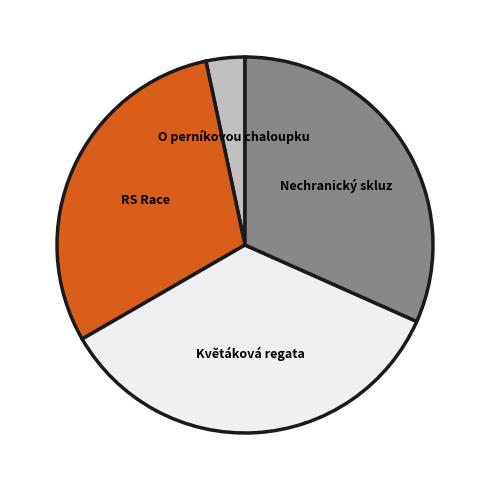

True or false: O perníkovou chaloupku accounts for 3% of the total.

True